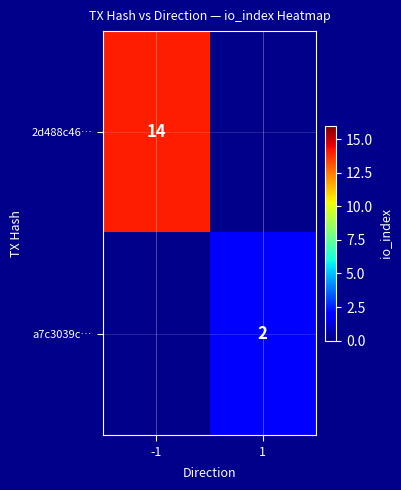

The value of 2d488c46… at -1 is 4. True or false?

False